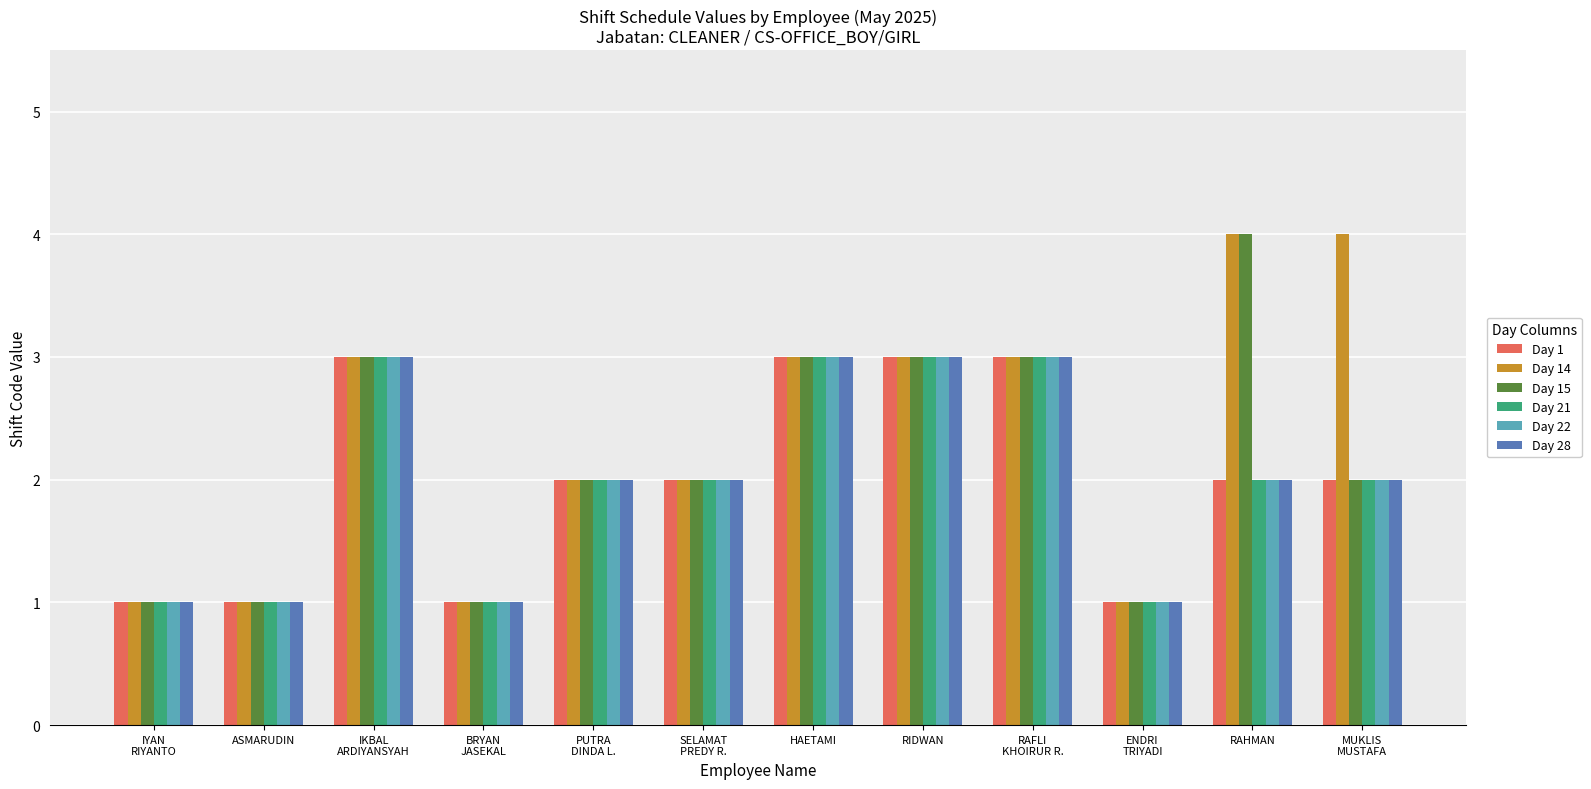

What is the maximum value for Day 28?

3